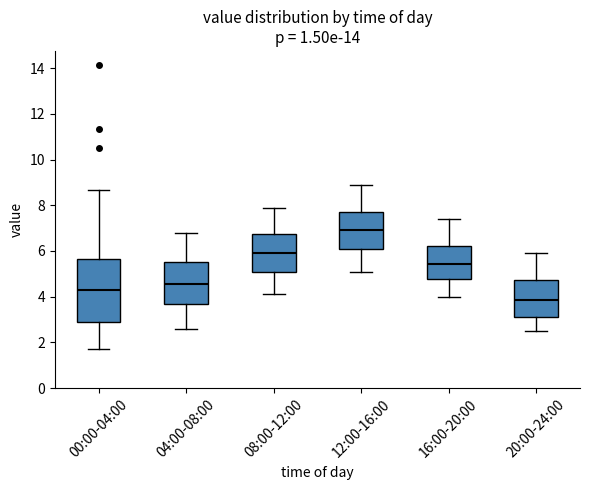

Which box has the lowest median line?

20:00-24:00